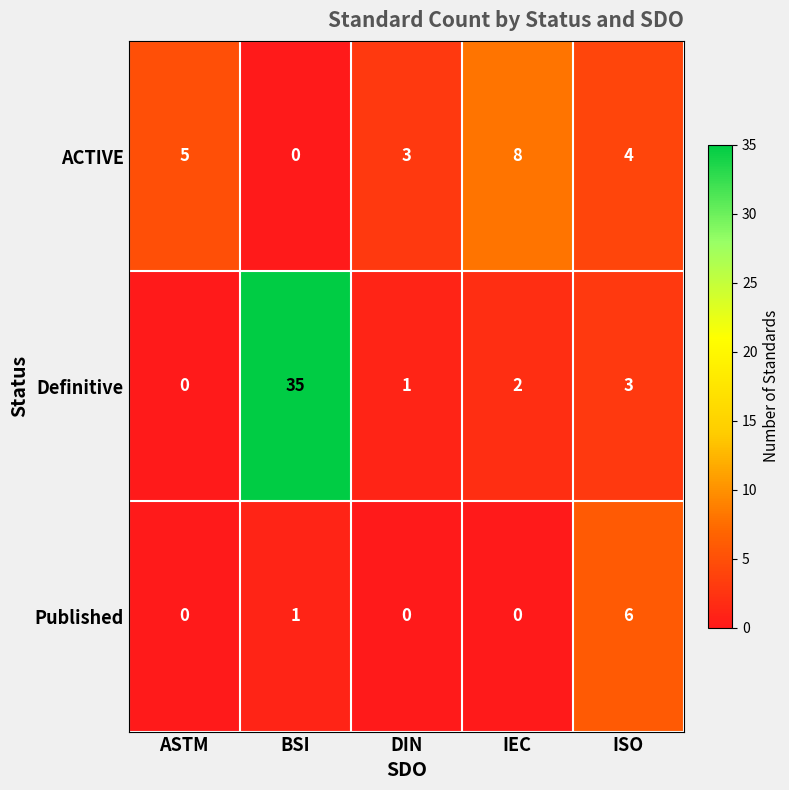

What is the difference between the highest and lowest values at BSI?

35